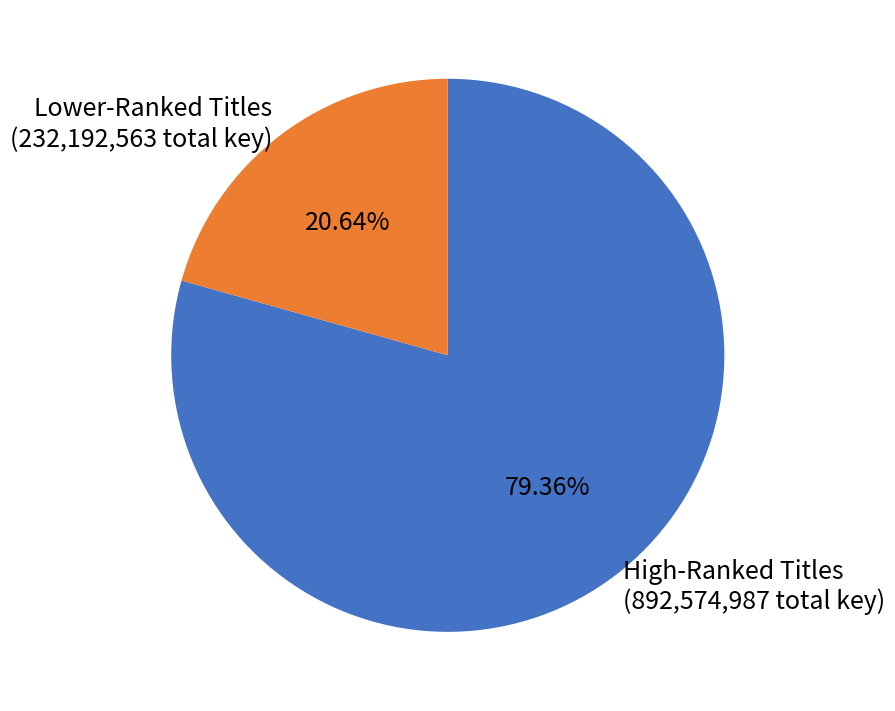

Is the sum of Lower-Ranked Titles (232,192,563 total key) and High-Ranked Titles (892,574,987 total key) greater than half?

Yes